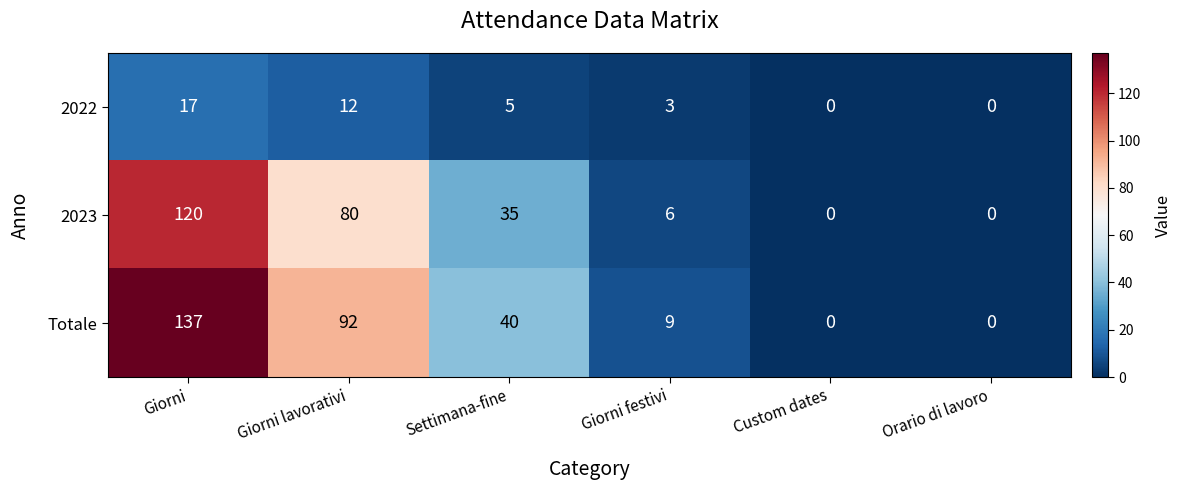

List the series in order of their peak value, lowest first.

2022, 2023, Totale